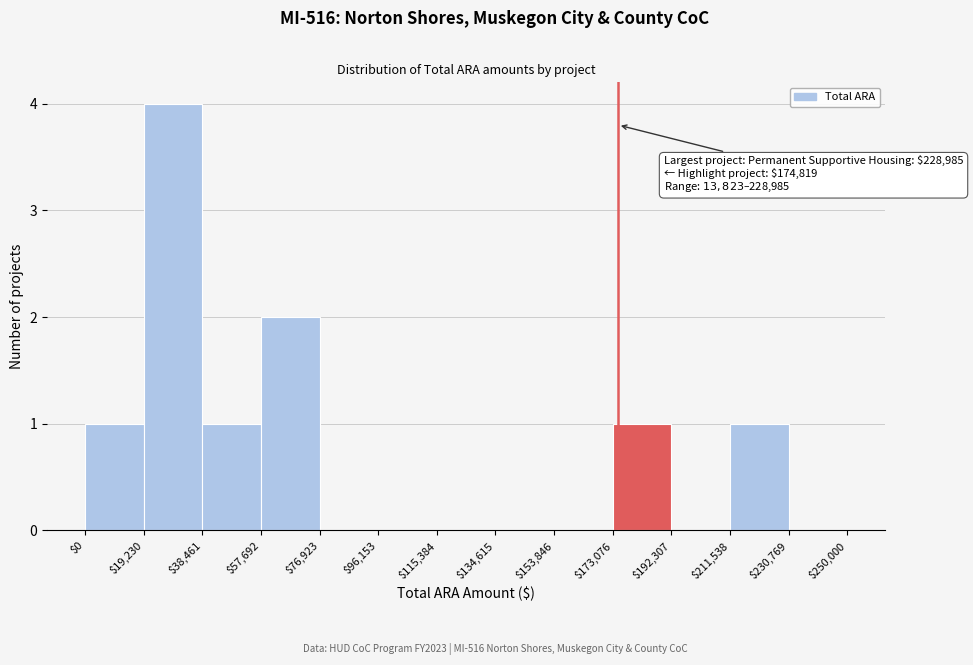

Which range on the x-axis has the tallest bar?

$19,230 to $38,461